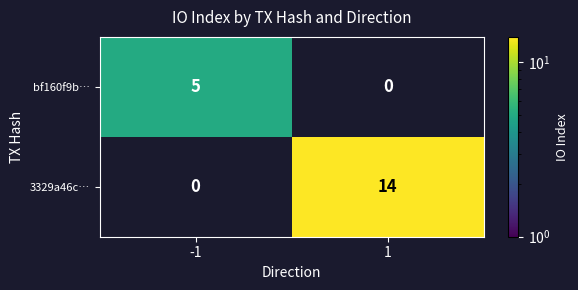

Rank the series by their maximum value, from lowest to highest.

bf160f9b…, 3329a46c…